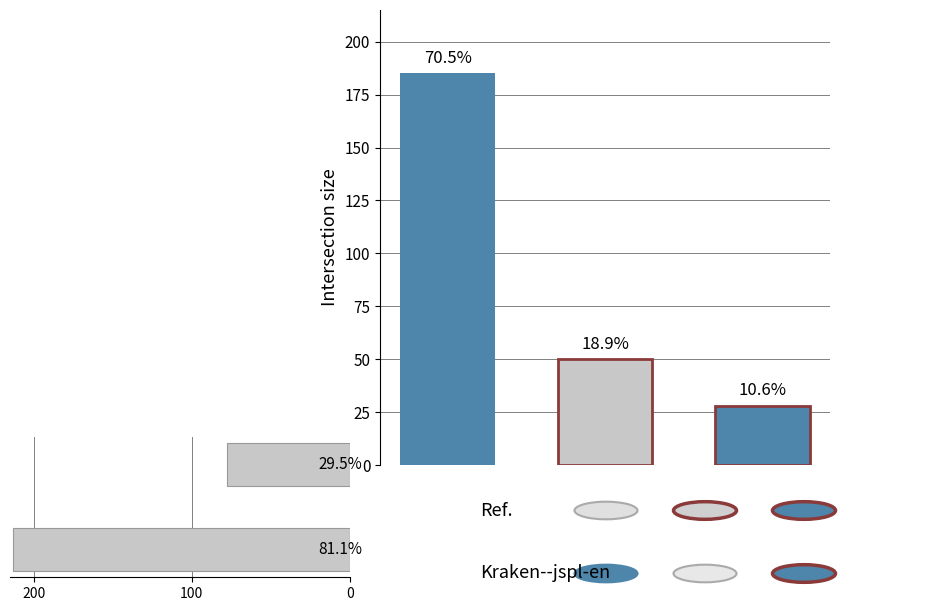

What is the difference between the values at 200 and 100?

135